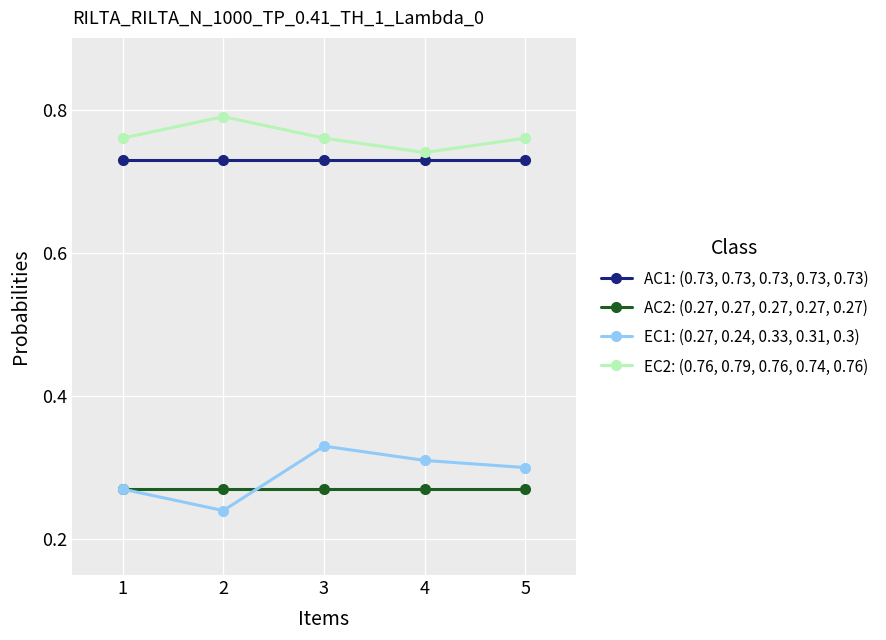

Where is the first local maximum for EC1: (0.27, 0.24, 0.33, 0.31, 0.3)?

3